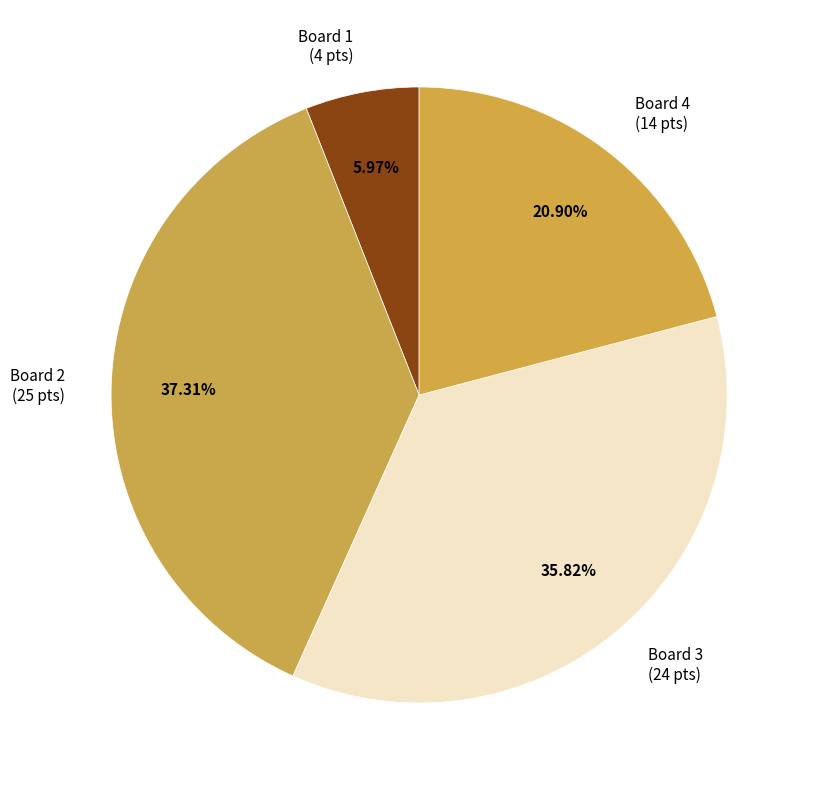

The Board 2 slice represents 37% of the pie. True or false?

True